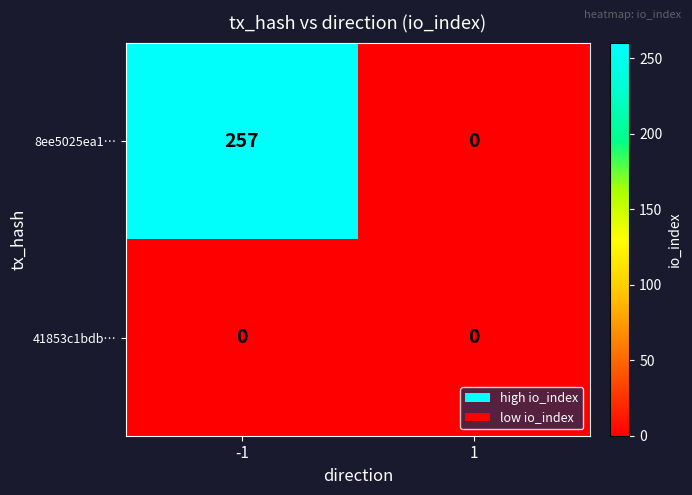

At how many categories does at least one series exceed 35?

1